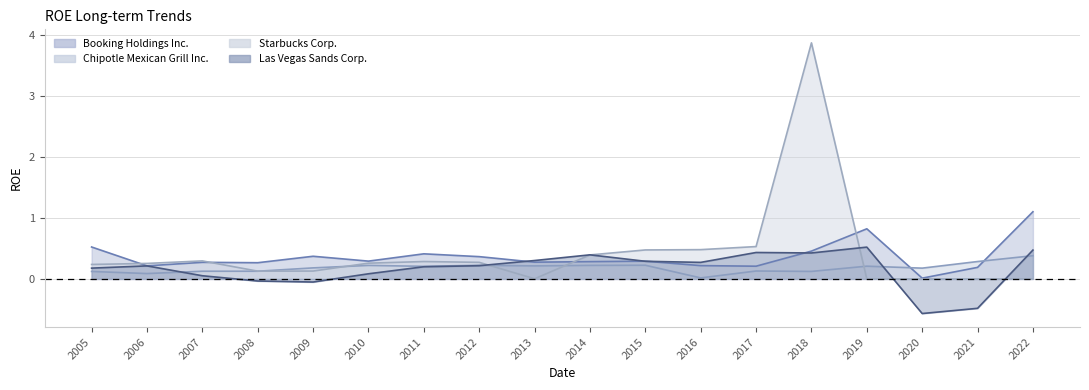

Between 2009 and 2012, which series saw the biggest shift?

Las Vegas Sands Corp.